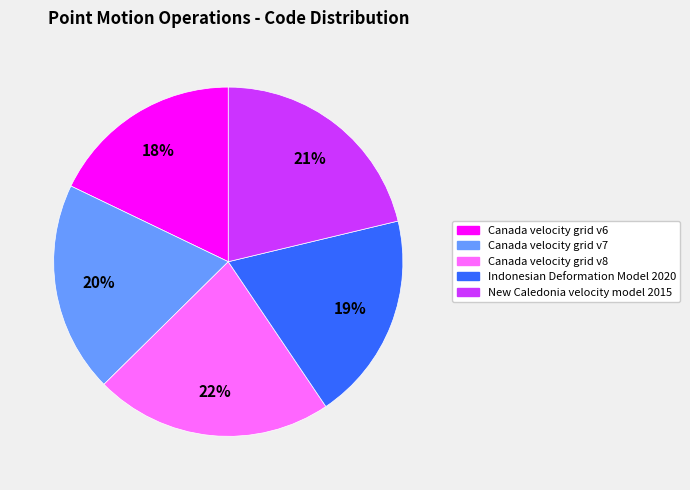

What is the smallest slice in the pie chart?

Canada velocity grid v6